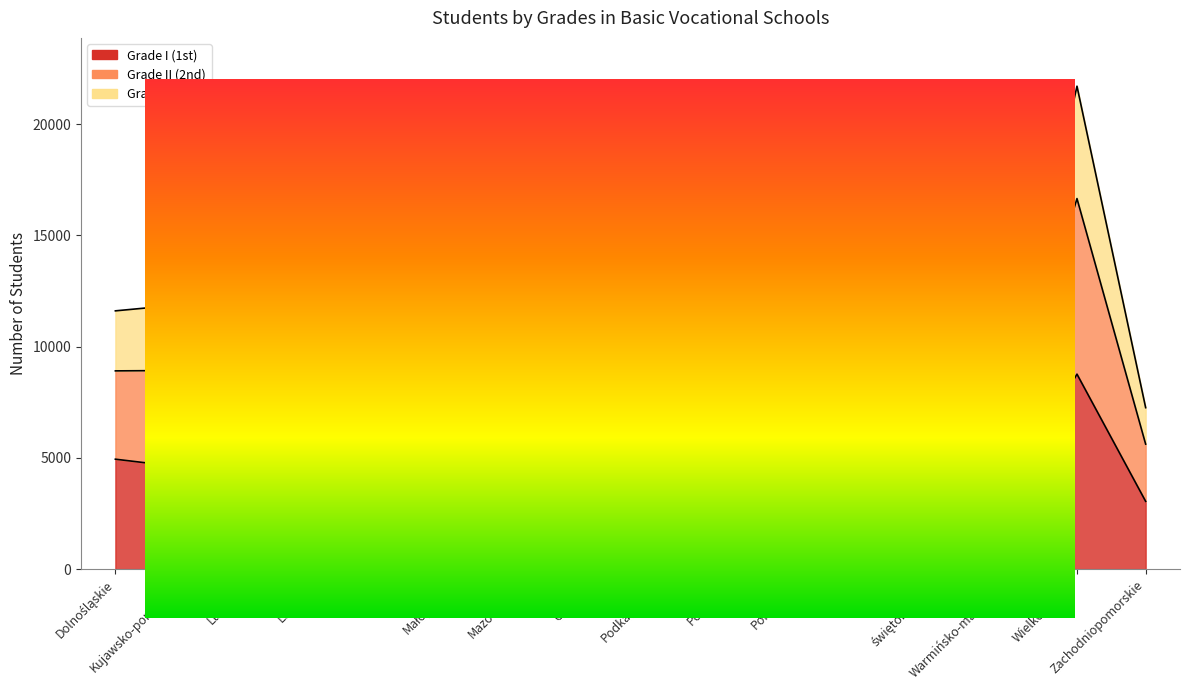

At which category does the chart reach its minimum across all series?

Podlaskie